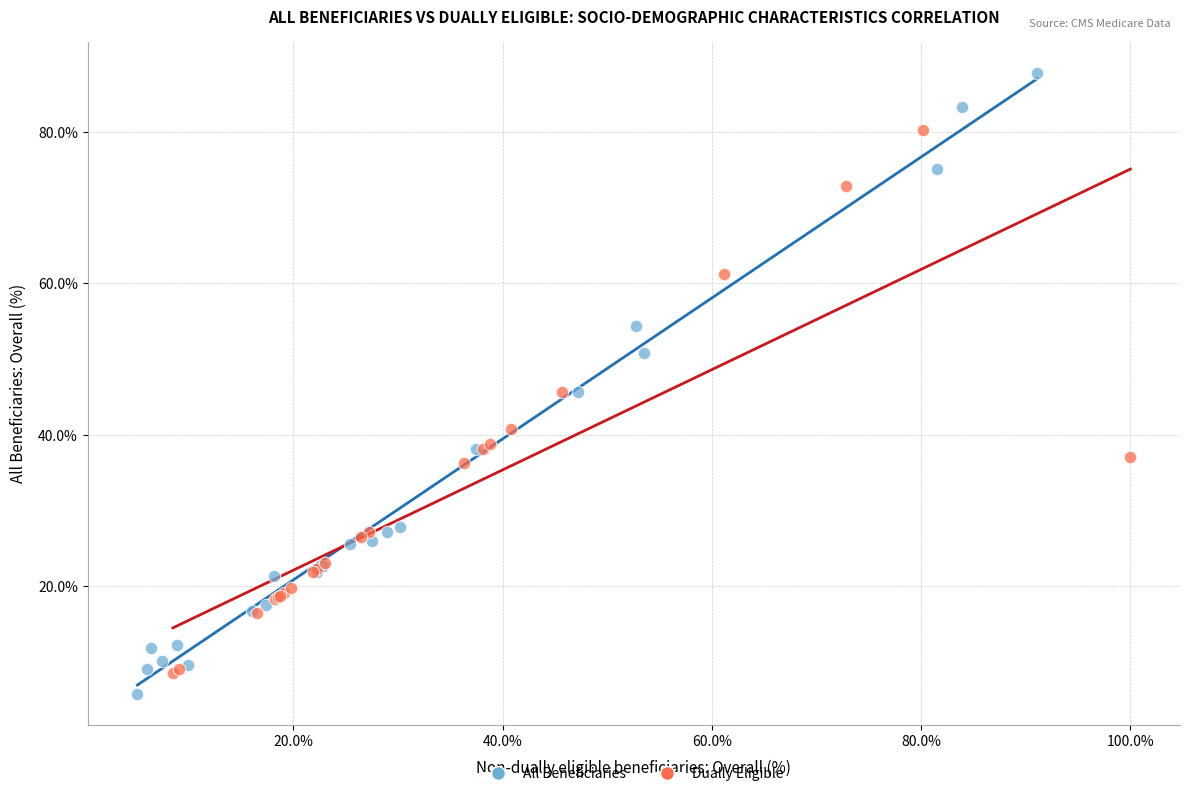

Which series contains the lowest Y value?

All Beneficiaries